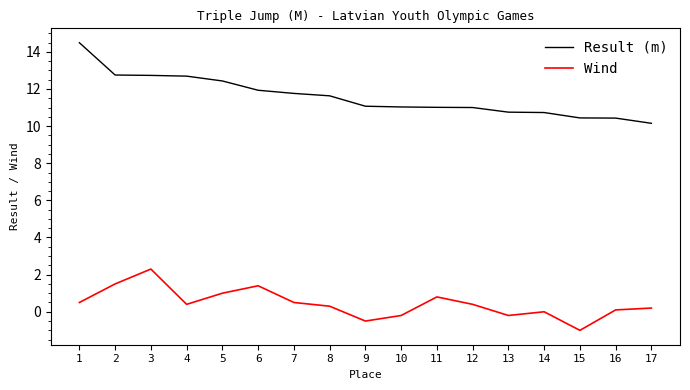

What is the minimum value for Result (m)?

10.2